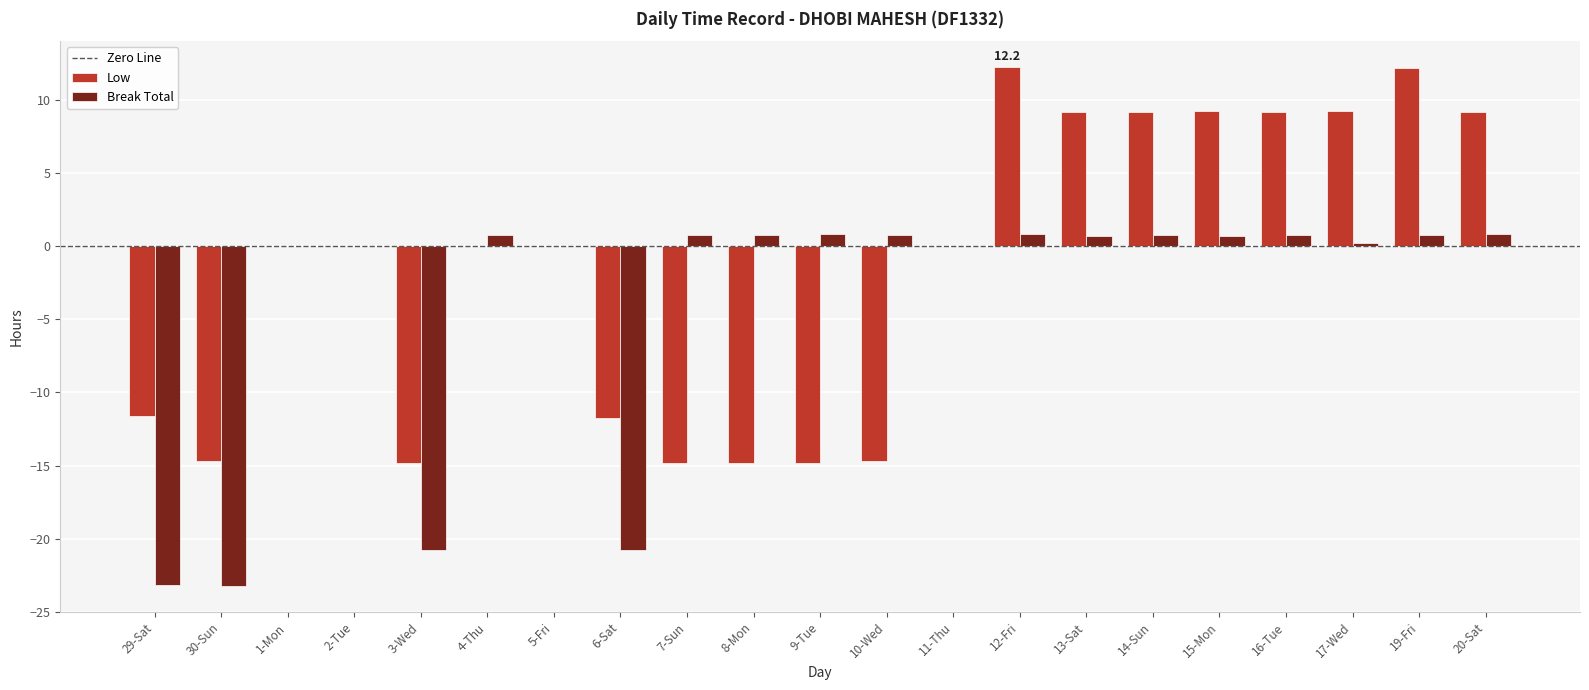

What is the maximum value shown in the chart?

12.2